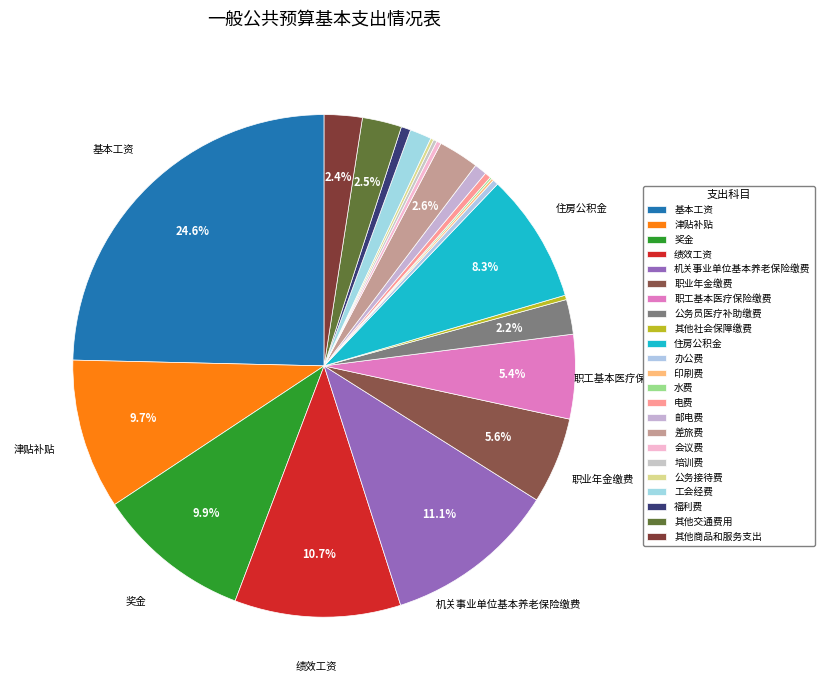

The 培训费 slice represents 0% of the pie. True or false?

True